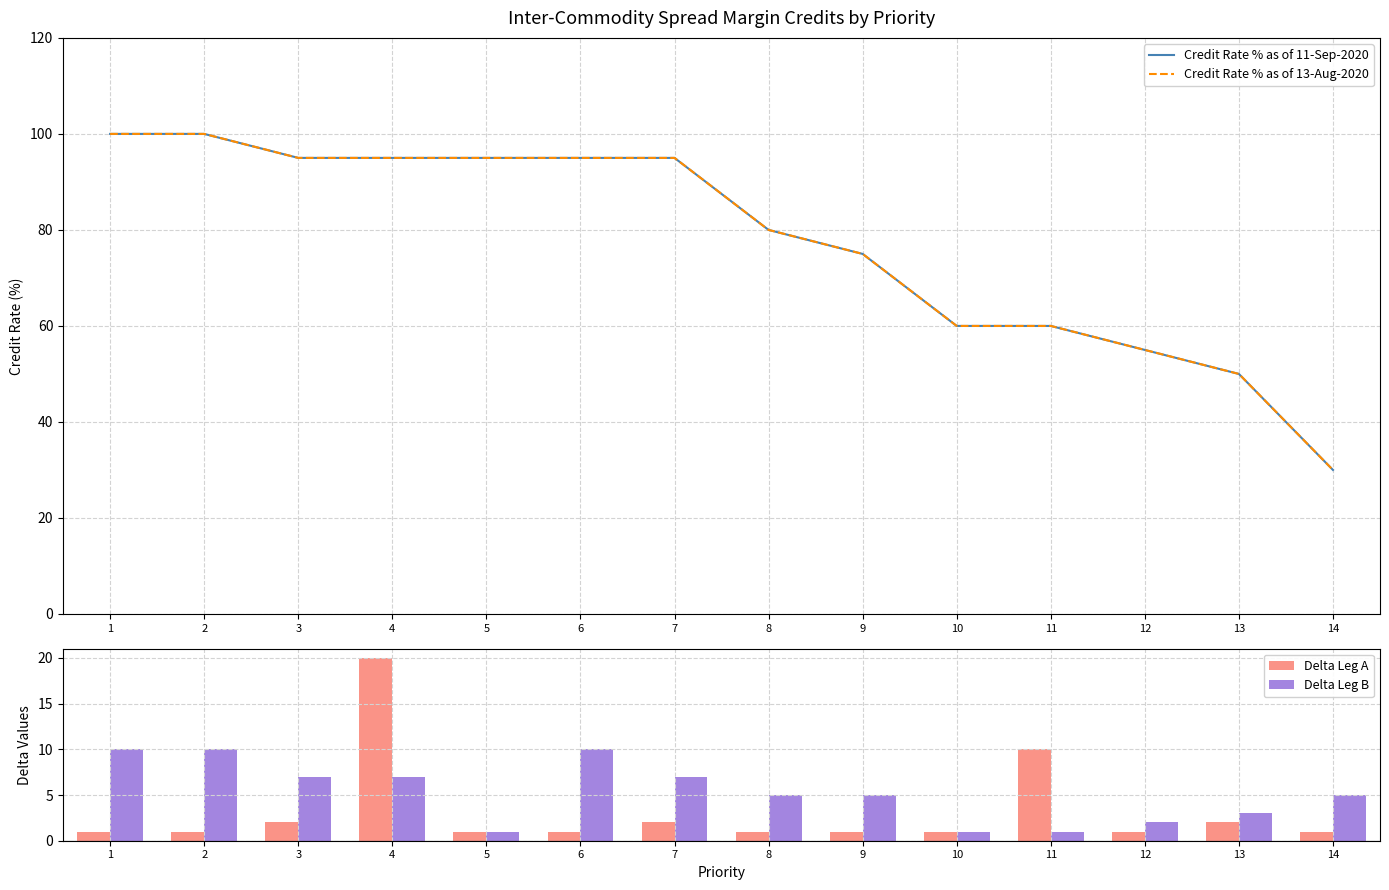

Where is Delta Leg A nearest to the value 10?

11